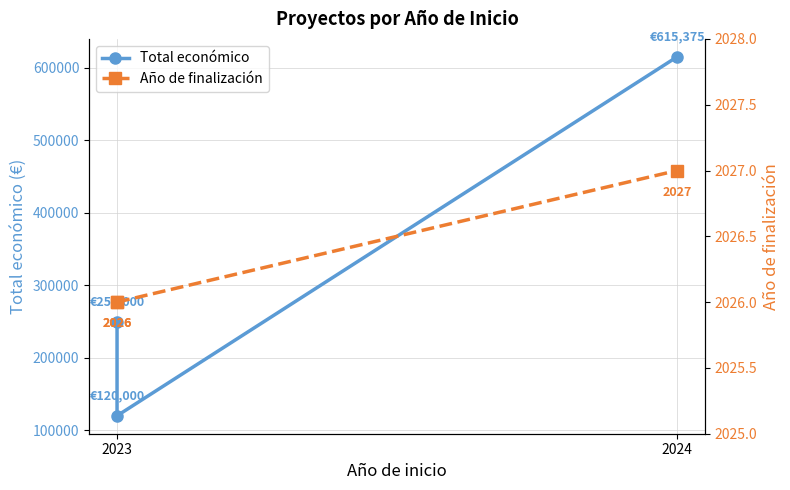

What is the approximate value of Año de finalización at 2023?

2026